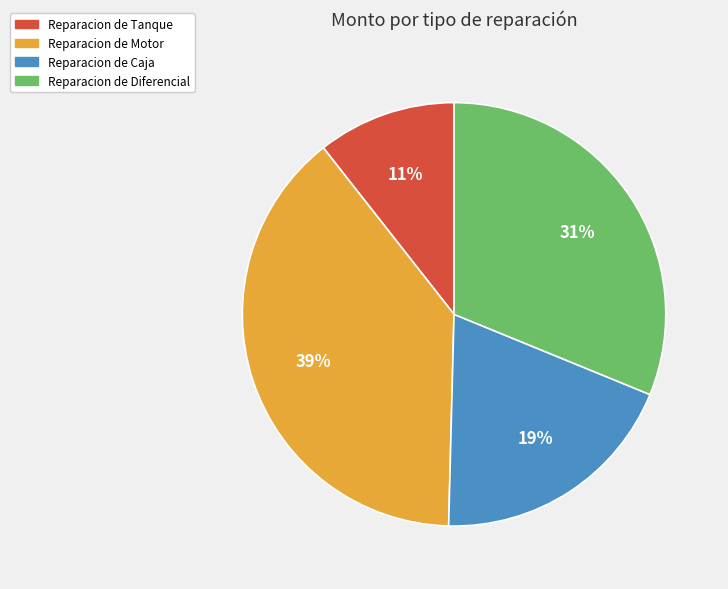

To the nearest percent, what percentage of the pie is Reparacion de Diferencial?

31%